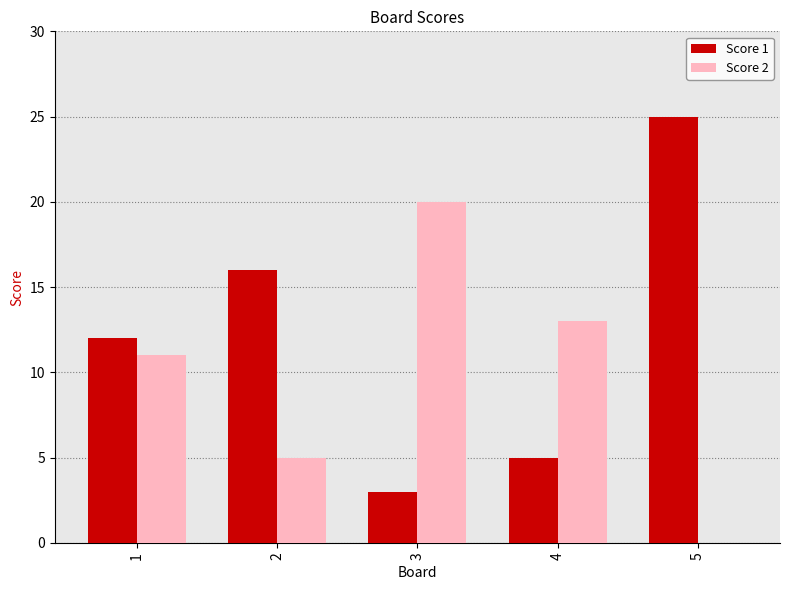

What is the sum of the Score 1 values at 1 and 4?

17